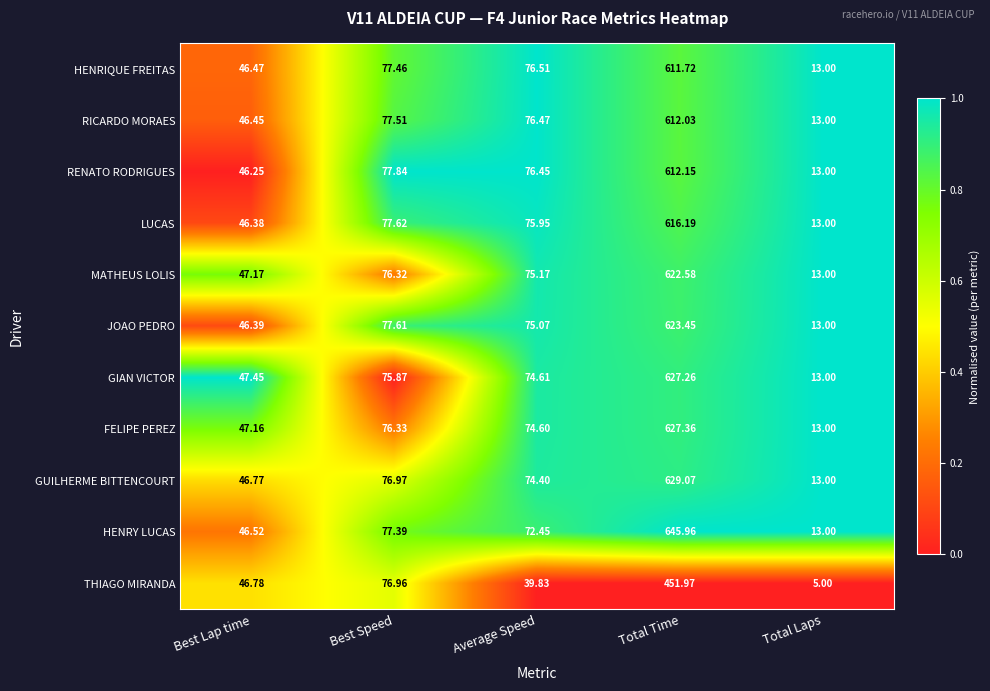

Rank the categories by JOAO PEDRO value from lowest to highest.

Total Laps, Best Lap time, Average Speed, Best Speed, Total Time